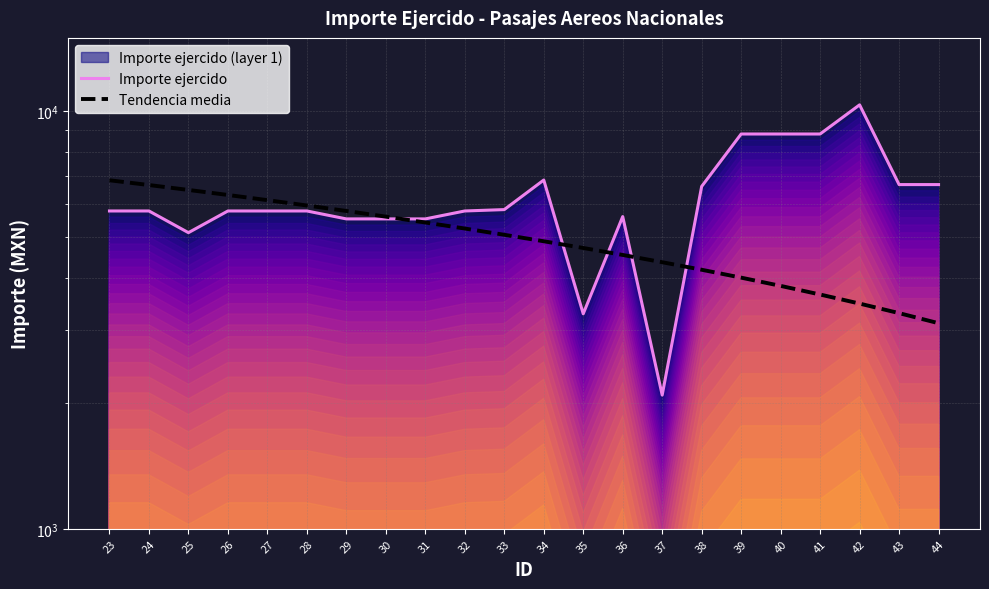

At which category is the sum across all series the highest?

42